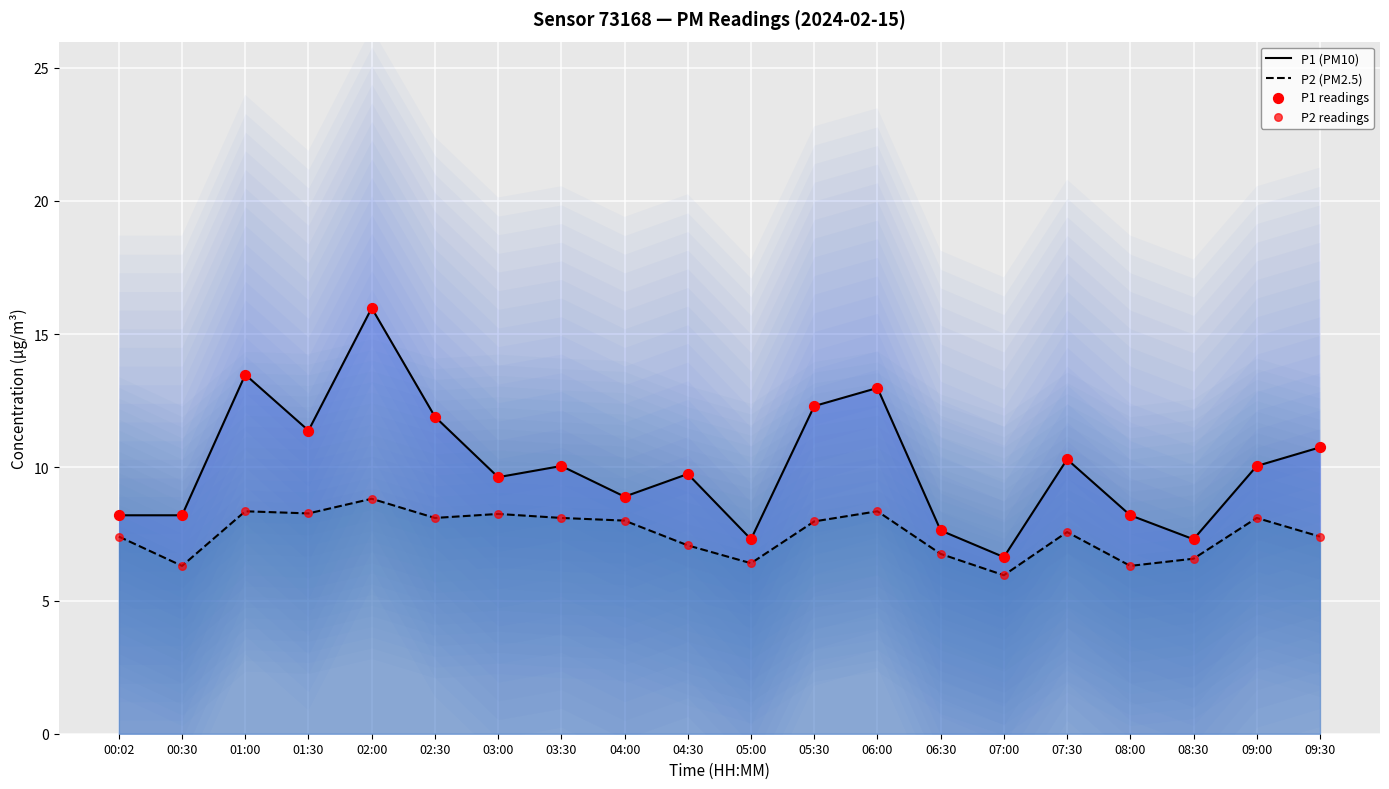

Which series contains the lowest Y value?

P2 (PM2.5)